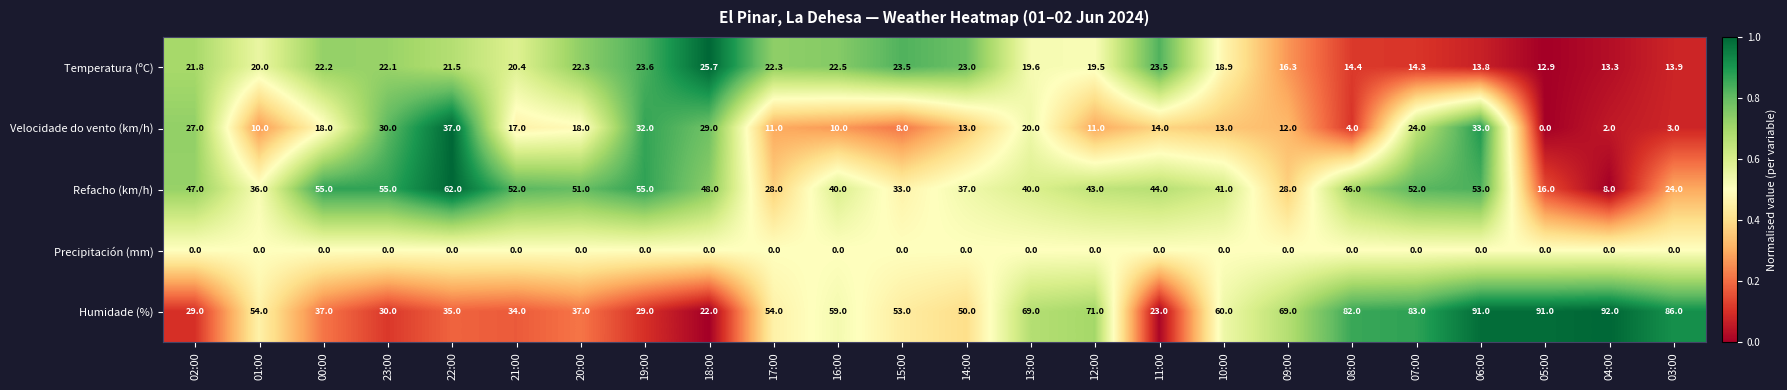

True or false: Temperatura (ºC) has a value of 30.8 at 21:00.

False